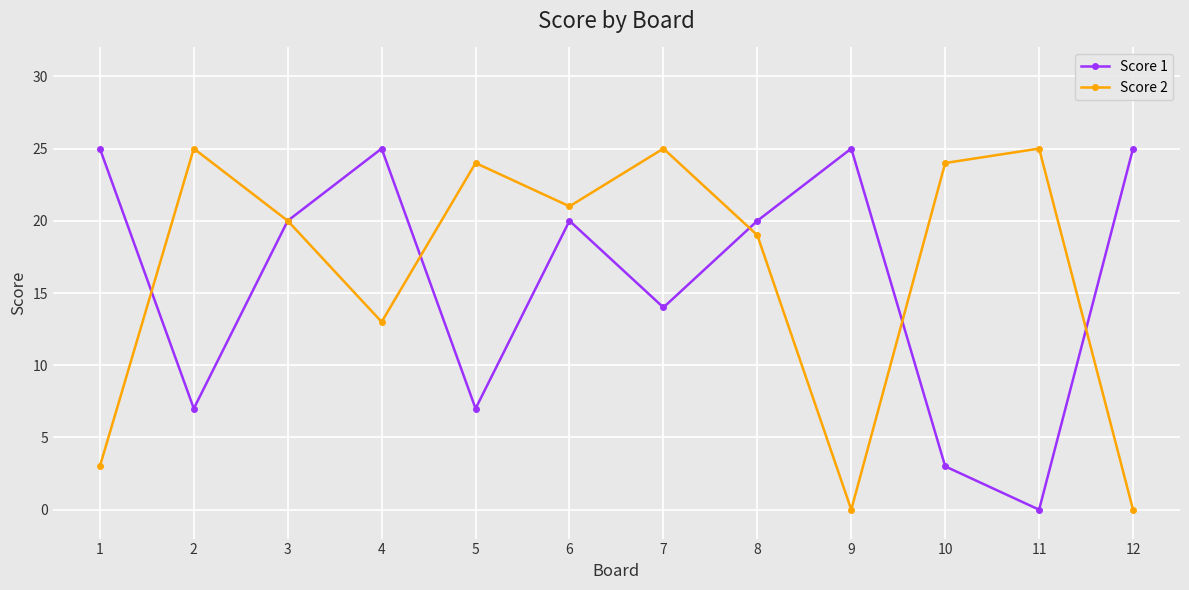

Reading right to left, transcribe all the data shown in this chart.

Score 1: 25	0	3	25	20	14	20	7	25	20	7	25
Score 2: 0	25	24	0	19	25	21	24	13	20	25	3